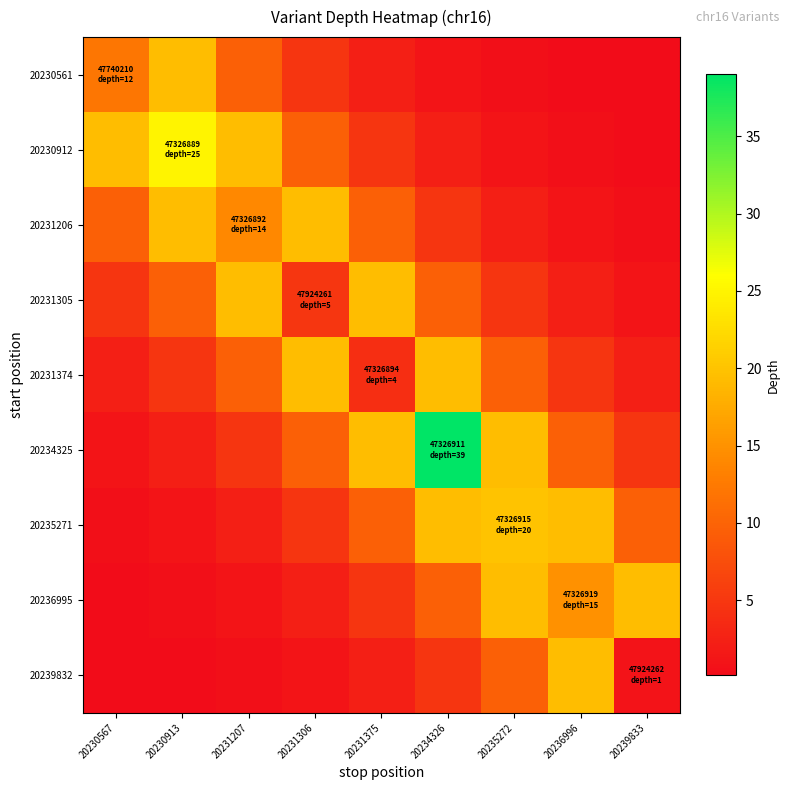

Reading left to right, transcribe all the data shown in this chart.

20230561: 20230567=12.0	20230913=19.4	20231207=9.6	20231306=4.8	20231375=2.4	20234326=1.2	20235272=0.6	20236996=0.3	20239833=0.1
20230912: 20230567=19.4	20230913=25.0	20231207=19.4	20231306=9.6	20231375=4.8	20234326=2.4	20235272=1.2	20236996=0.6	20239833=0.3
20231206: 20230567=9.6	20230913=19.4	20231207=14.0	20231306=19.4	20231375=9.6	20234326=4.8	20235272=2.4	20236996=1.2	20239833=0.6
20231305: 20230567=4.8	20230913=9.6	20231207=19.4	20231306=5.0	20231375=19.4	20234326=9.6	20235272=4.8	20236996=2.4	20239833=1.2
20231374: 20230567=2.4	20230913=4.8	20231207=9.6	20231306=19.4	20231375=4.0	20234326=19.4	20235272=9.6	20236996=4.8	20239833=2.4
20234325: 20230567=1.2	20230913=2.4	20231207=4.8	20231306=9.6	20231375=19.4	20234326=39.0	20235272=19.4	20236996=9.6	20239833=4.8
20235271: 20230567=0.6	20230913=1.2	20231207=2.4	20231306=4.8	20231375=9.6	20234326=19.4	20235272=20.0	20236996=19.4	20239833=9.6
20236995: 20230567=0.3	20230913=0.6	20231207=1.2	20231306=2.4	20231375=4.8	20234326=9.6	20235272=19.4	20236996=15.0	20239833=19.4
20239832: 20230567=0.1	20230913=0.3	20231207=0.6	20231306=1.2	20231375=2.4	20234326=4.8	20235272=9.6	20236996=19.4	20239833=1.0